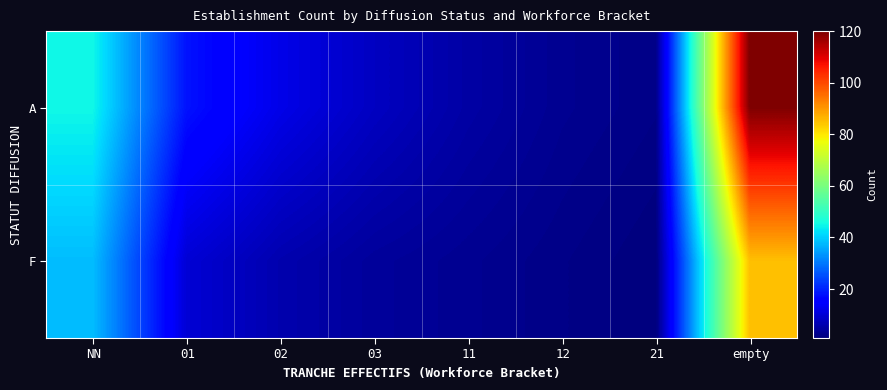

Reading right to left, what are all the values shown in this chart?

A: empty=120	21=2	12=3	11=5	03=8	02=12	01=18	NN=45
F: empty=85	21=1	12=2	11=3	03=4	02=6	01=10	NN=38